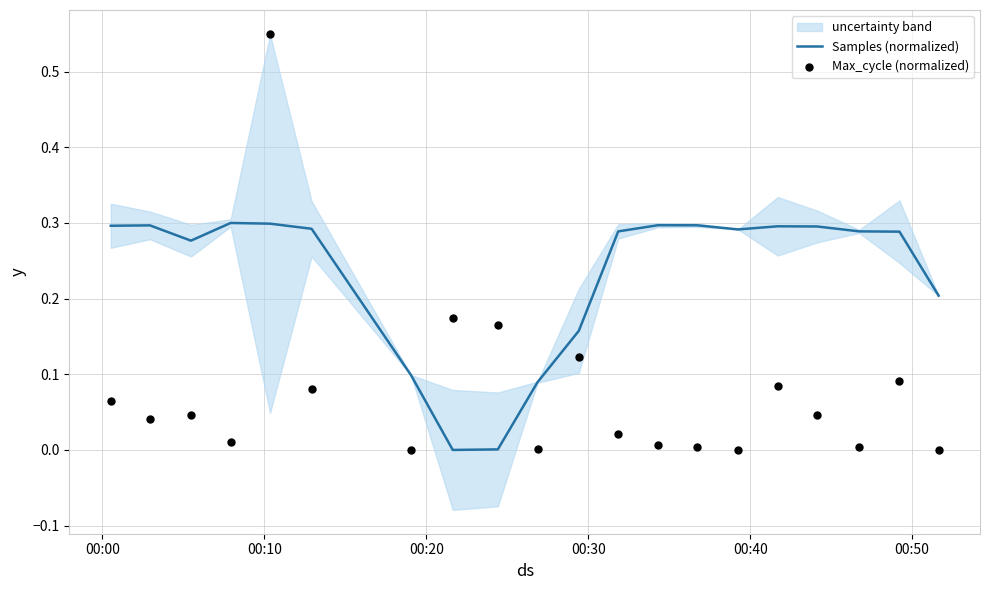

Which series has the largest Y range (max minus min)?

Max_cycle (normalized)